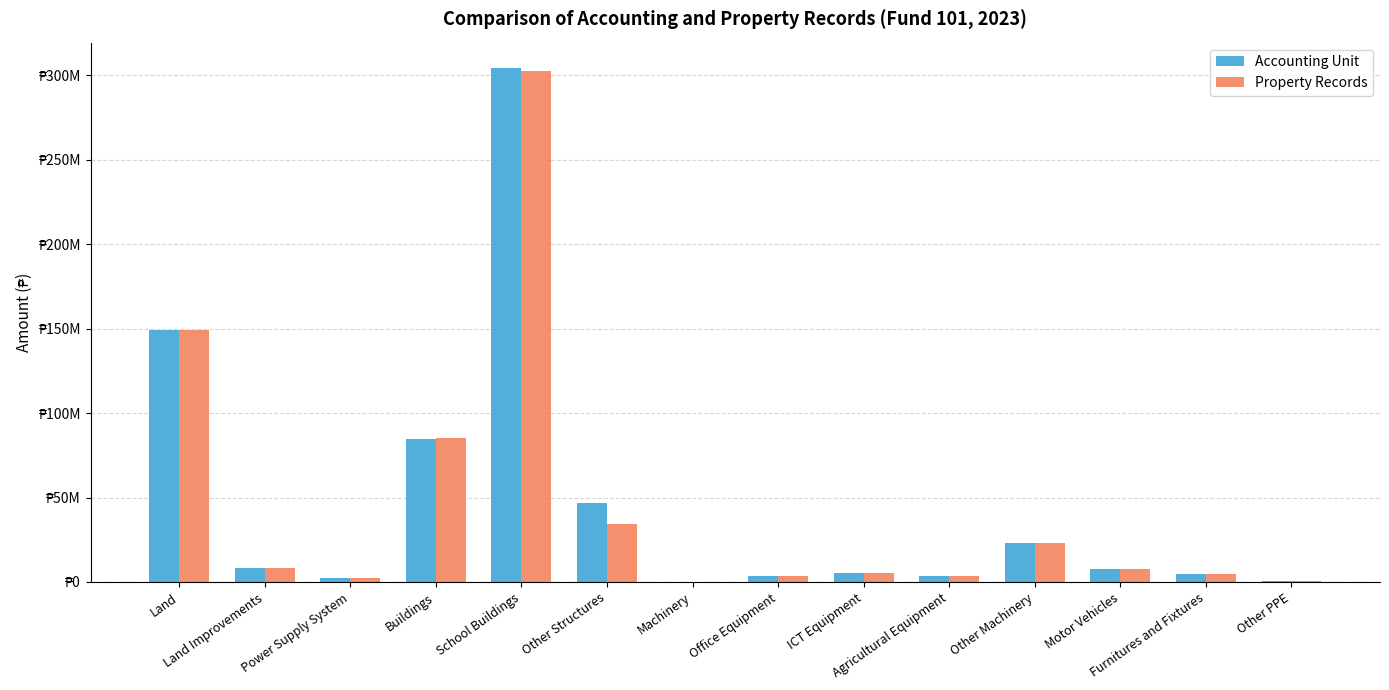

At which category is the sum across all series the highest?

School Buildings